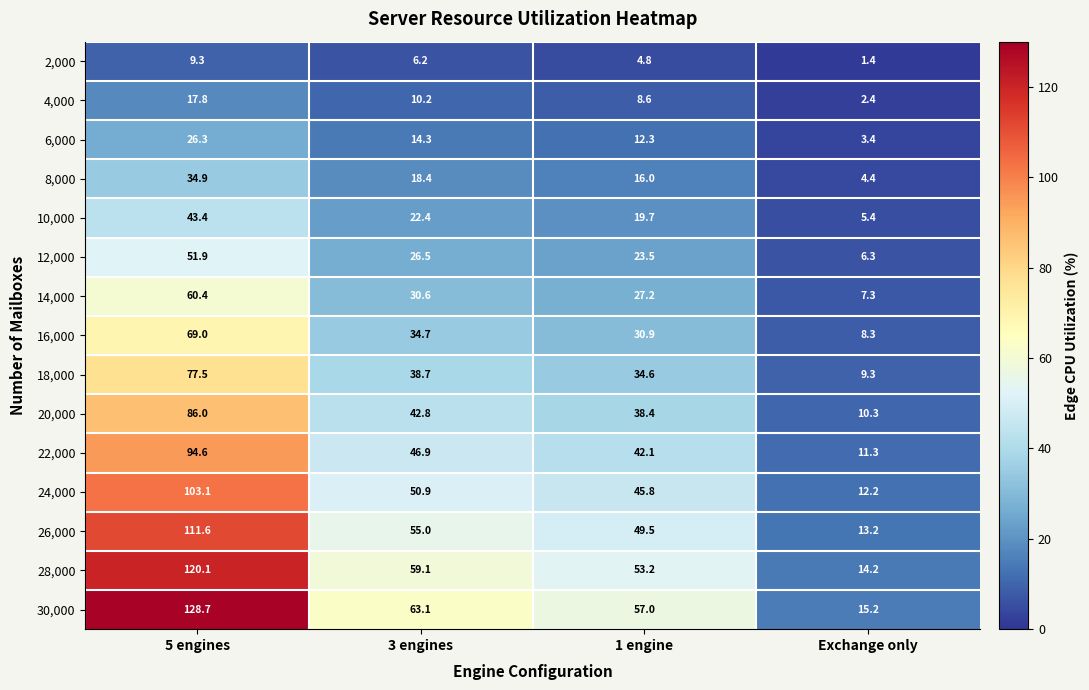

What is the maximum value shown in the chart?

128.7